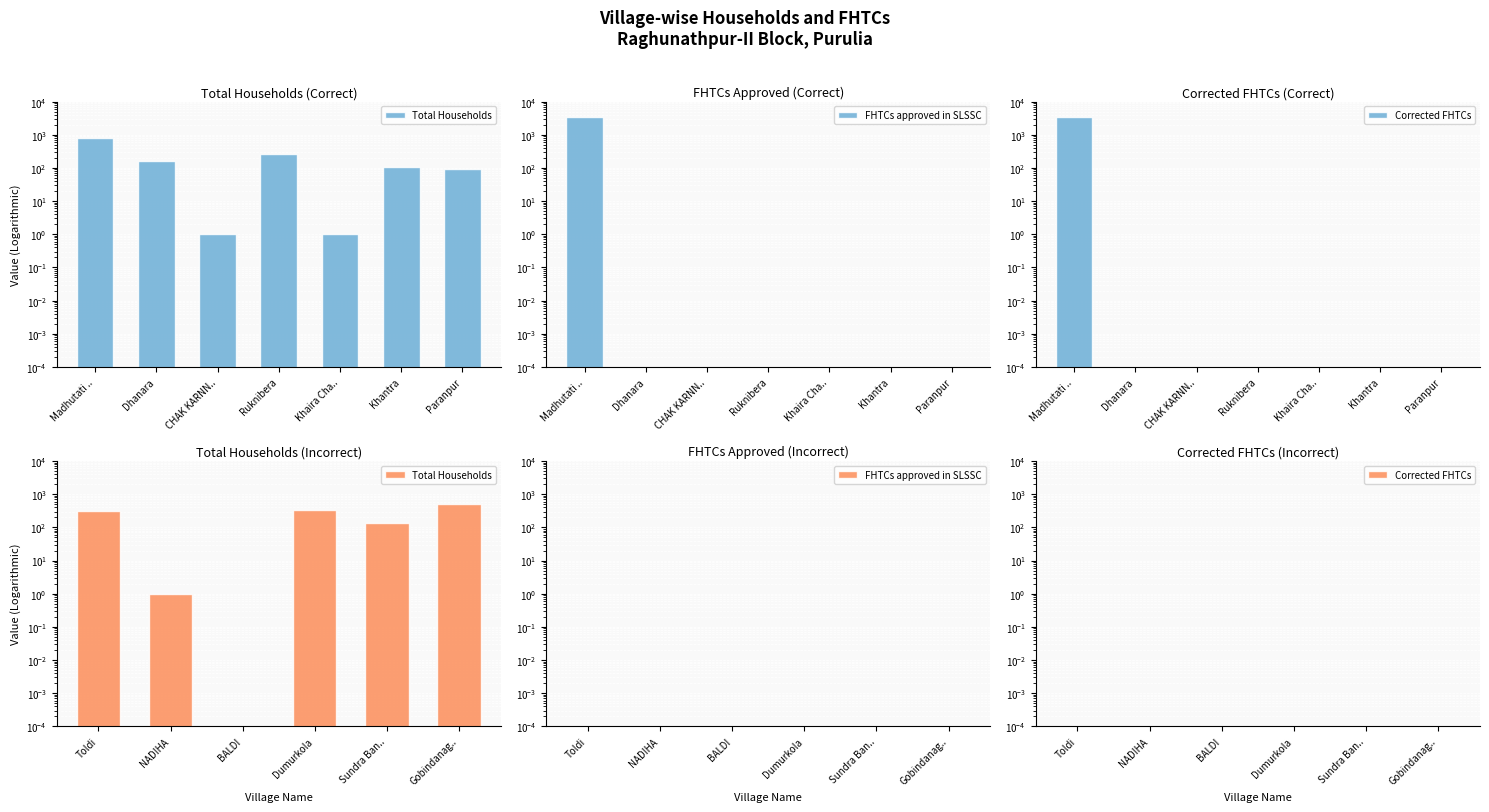

How many data points in Total Households are less than 303?

3